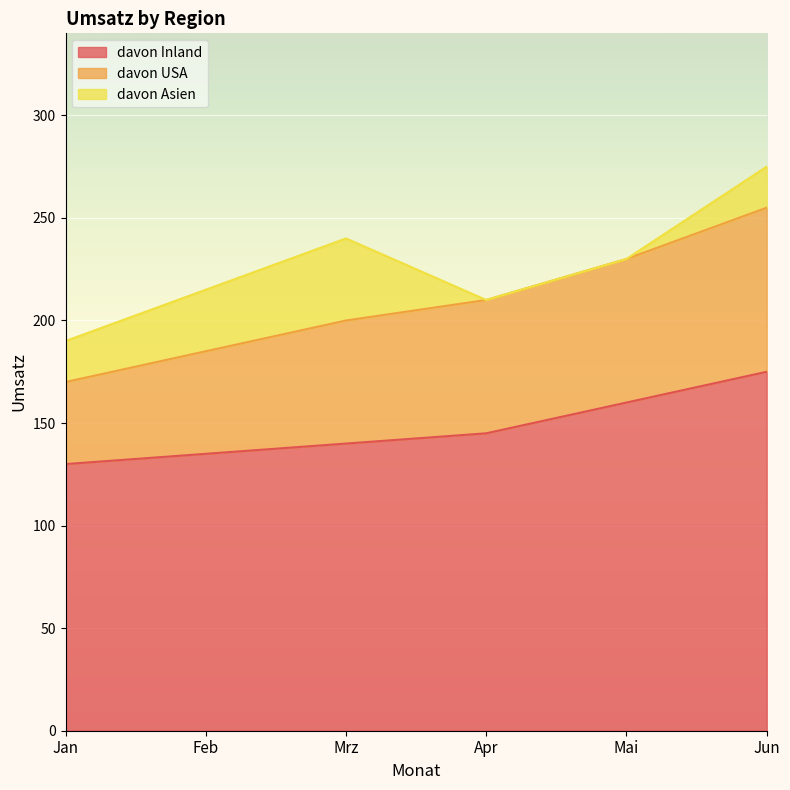

True or false: davon USA and davon Inland intersect in this chart.

False